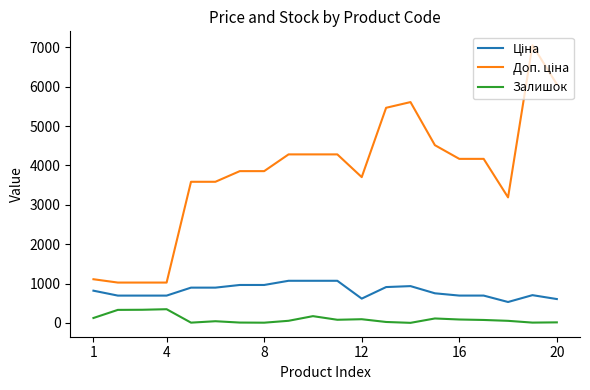

What is the greatest value displayed?

7051.3